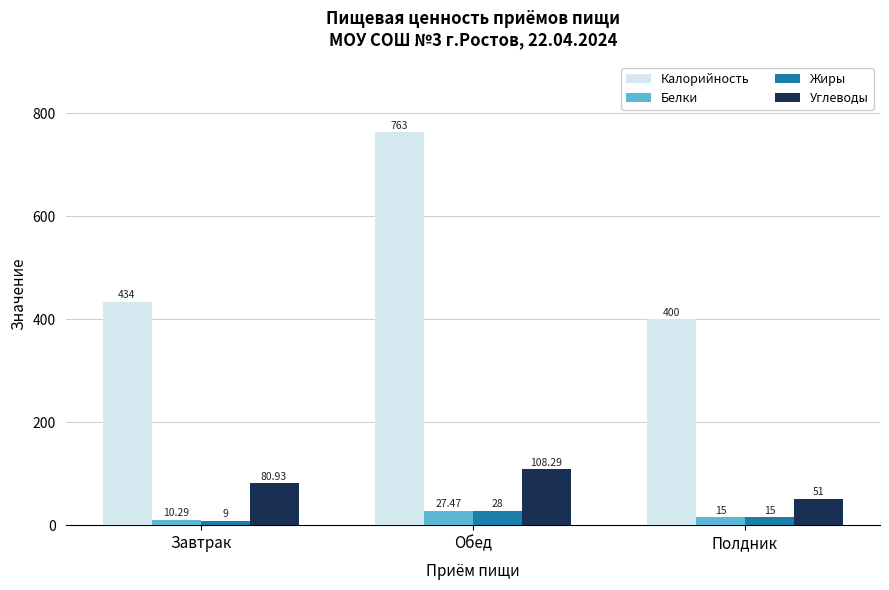

Reading left to right, list all the values displayed in this chart.

Калорийность: Завтрак=434.0	Обед=763.0	Полдник=400.0
Белки: Завтрак=10.3	Обед=27.5	Полдник=15.0
Жиры: Завтрак=9.0	Обед=28.0	Полдник=15.0
Углеводы: Завтрак=80.9	Обед=108.3	Полдник=51.0